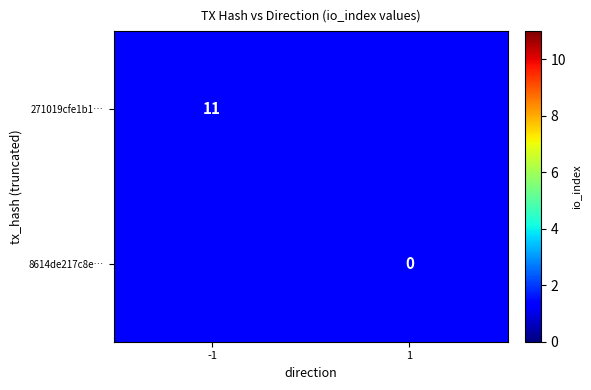

The value of 271019cfe1b1… at -1 is 11. True or false?

True